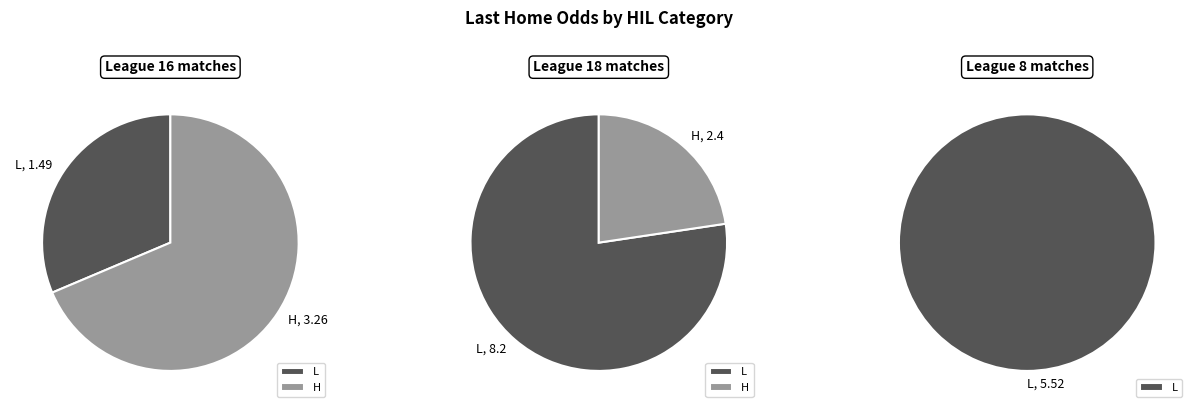

True or false: 25 accounts for 1% of the total.

False